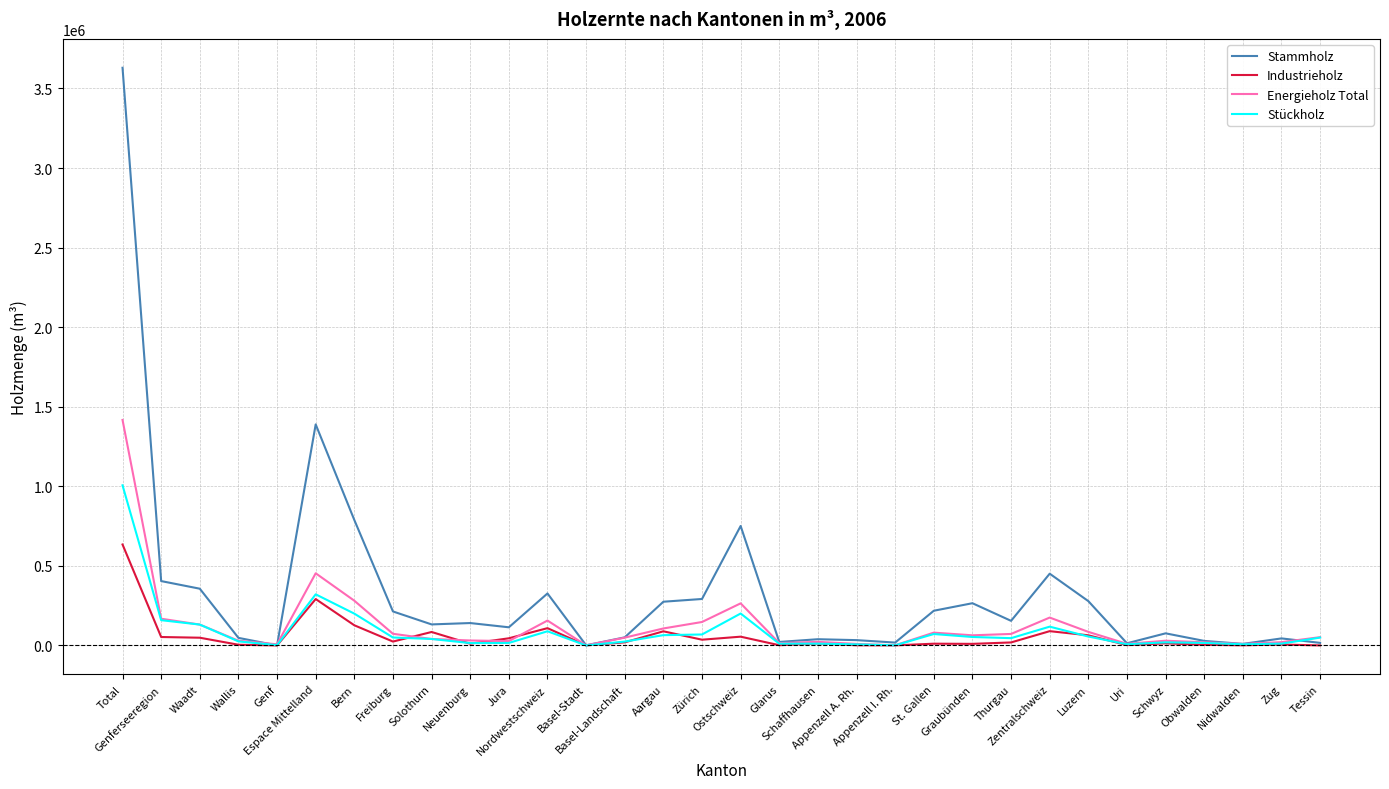

Which series ends up on top after the final intersection of Stammholz and Energieholz Total?

Energieholz Total